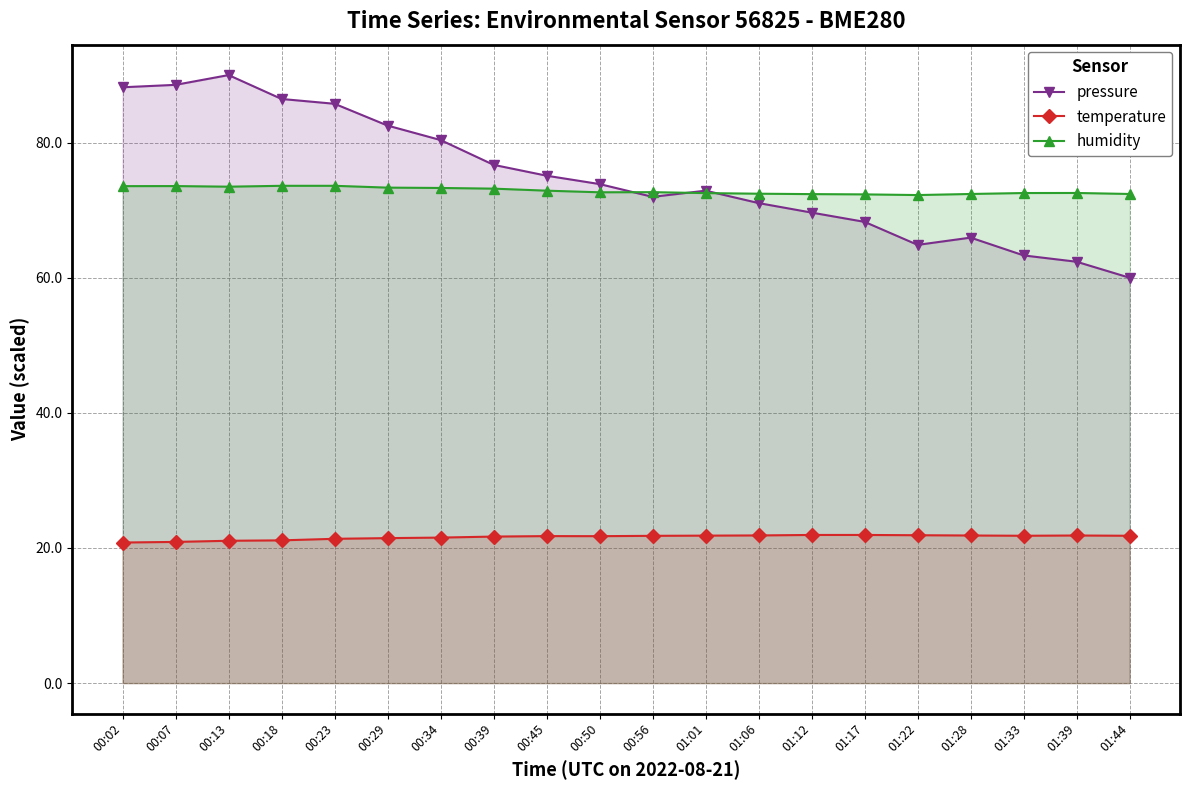

What position from the right is 01:28?

4